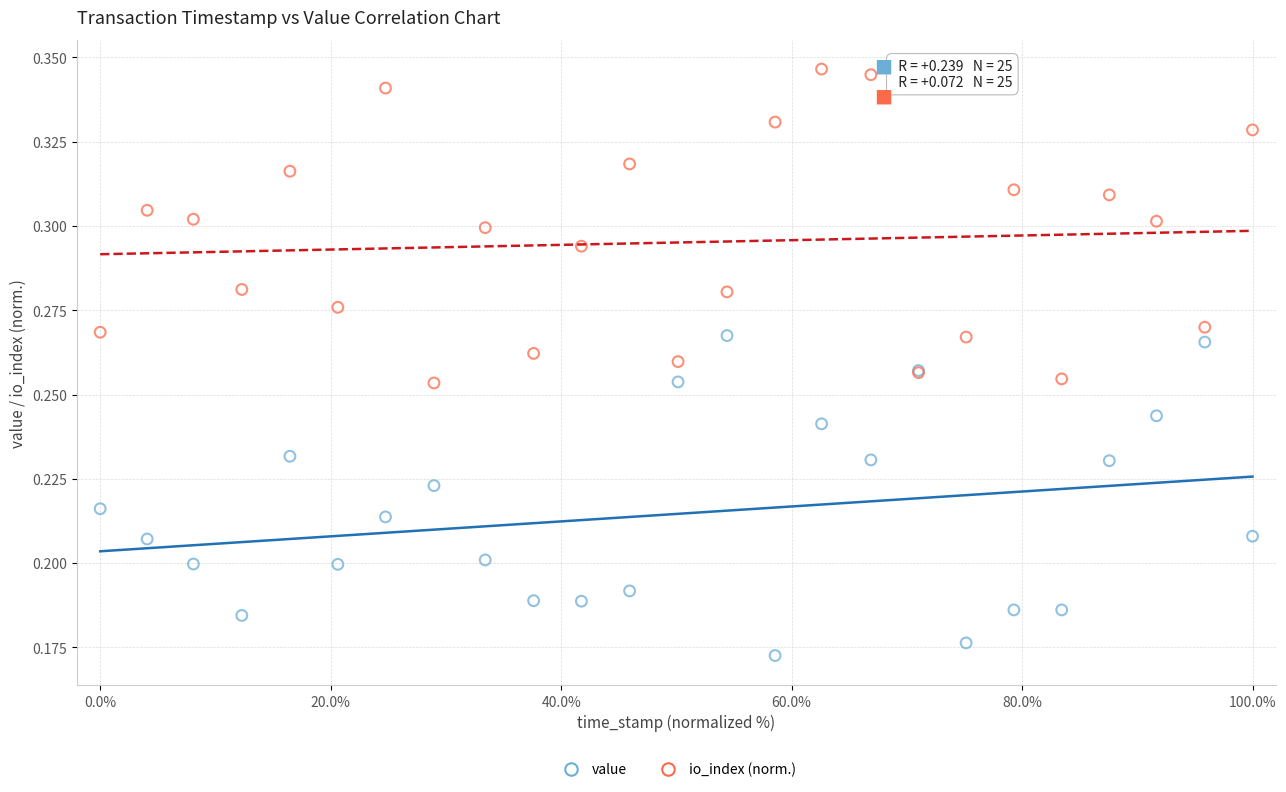

Which series reaches the maximum Y coordinate?

io_index (norm.)